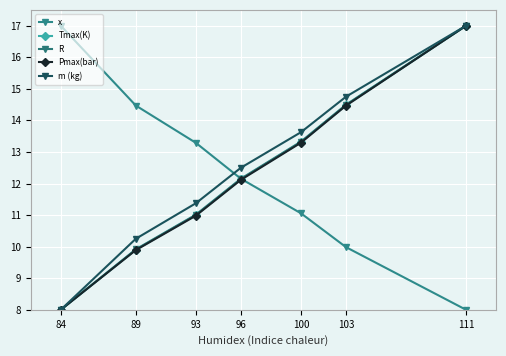

What are all the series names shown in the legend?

x, Tmax(K), R, Pmax(bar), m (kg)